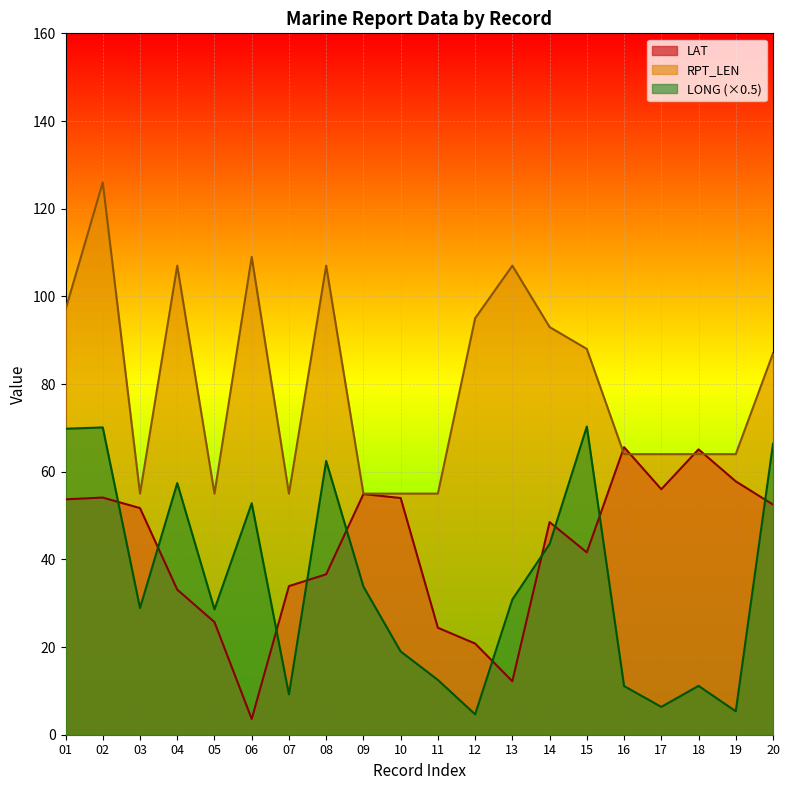

How many data points in LONG are above 30?

10